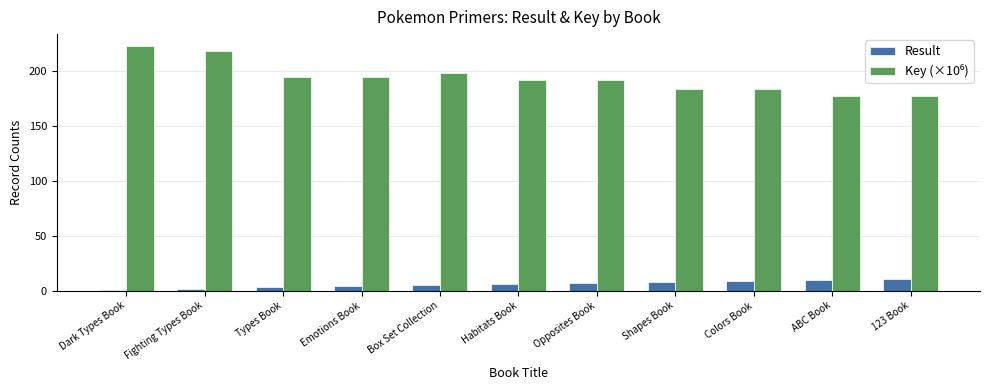

At how many categories does at least one series exceed 63?

11